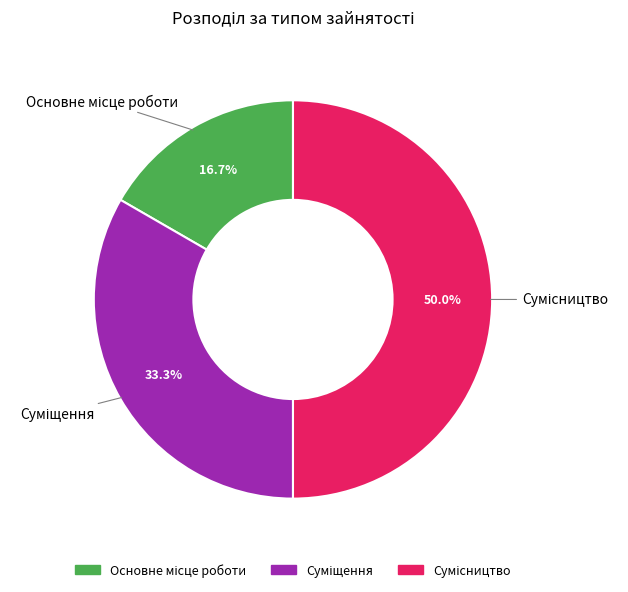

Does any single category account for the majority?

No